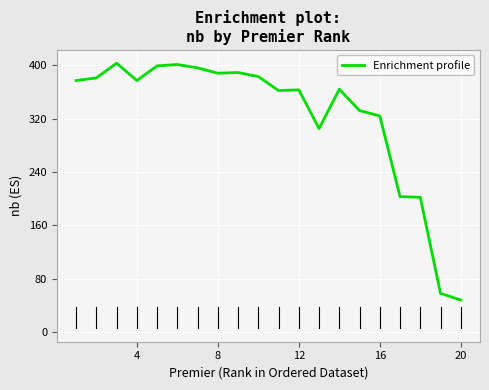

What is the smallest value displayed?

48